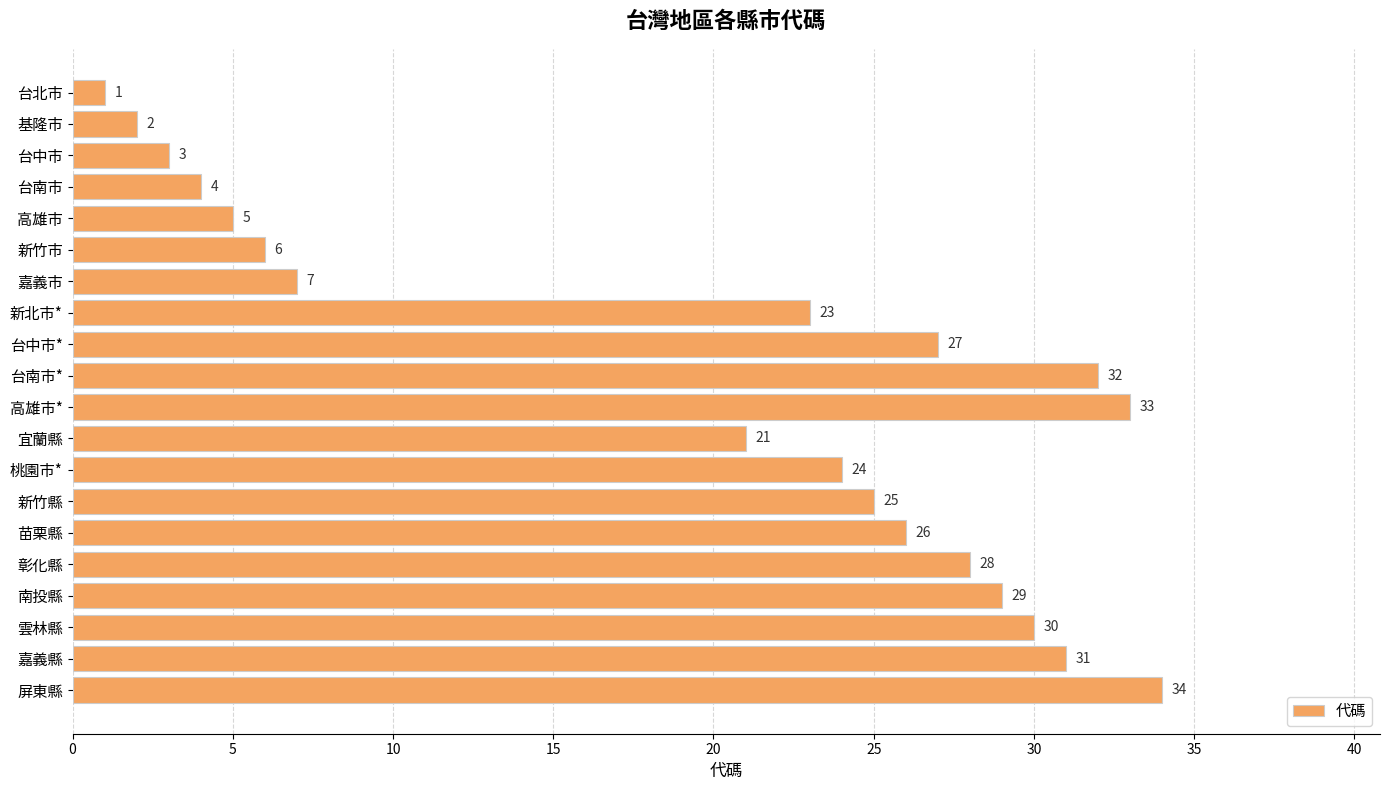

How many series are shown in this chart?

1